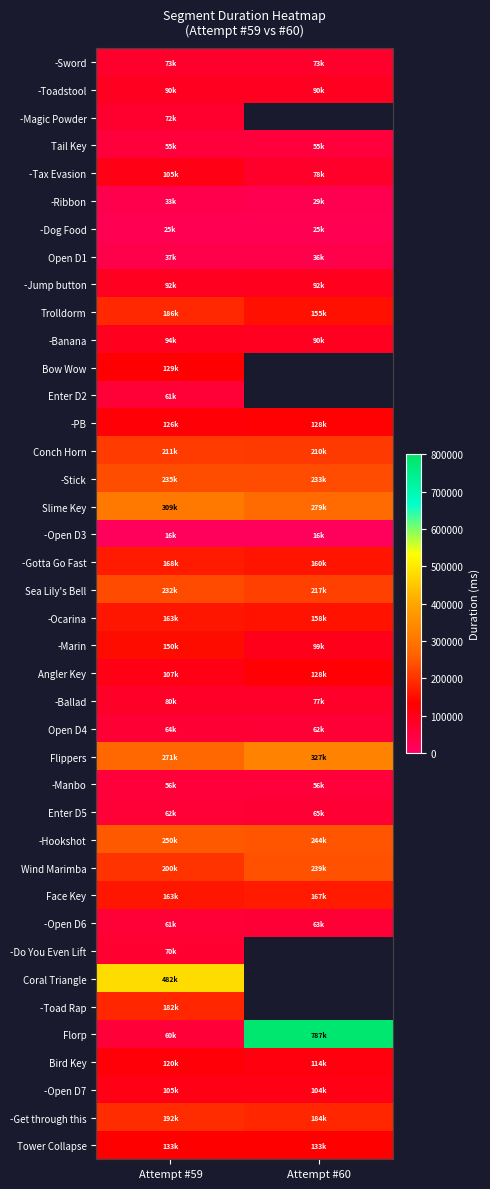

Is the value of -Get through this at Attempt #59 greater than the value of Wind Marimba at Attempt #60?

No